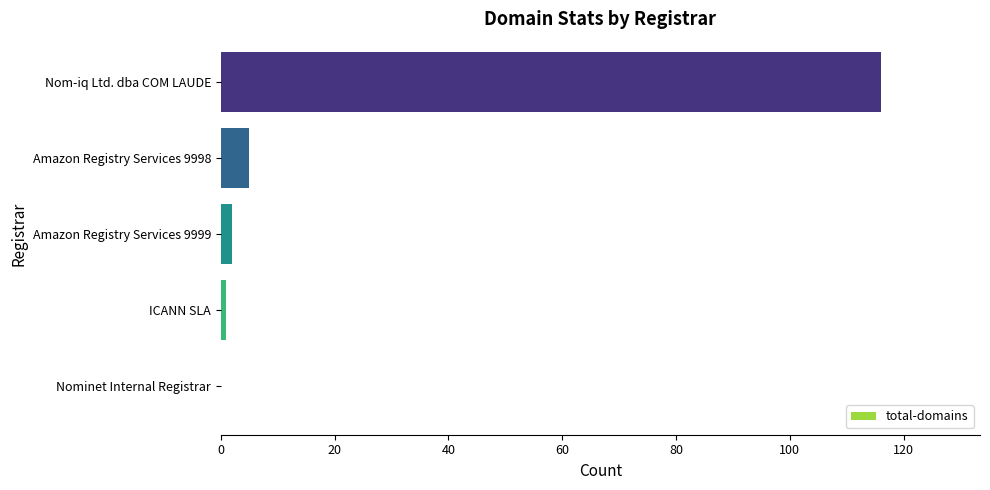

What is the sum of all values?

124